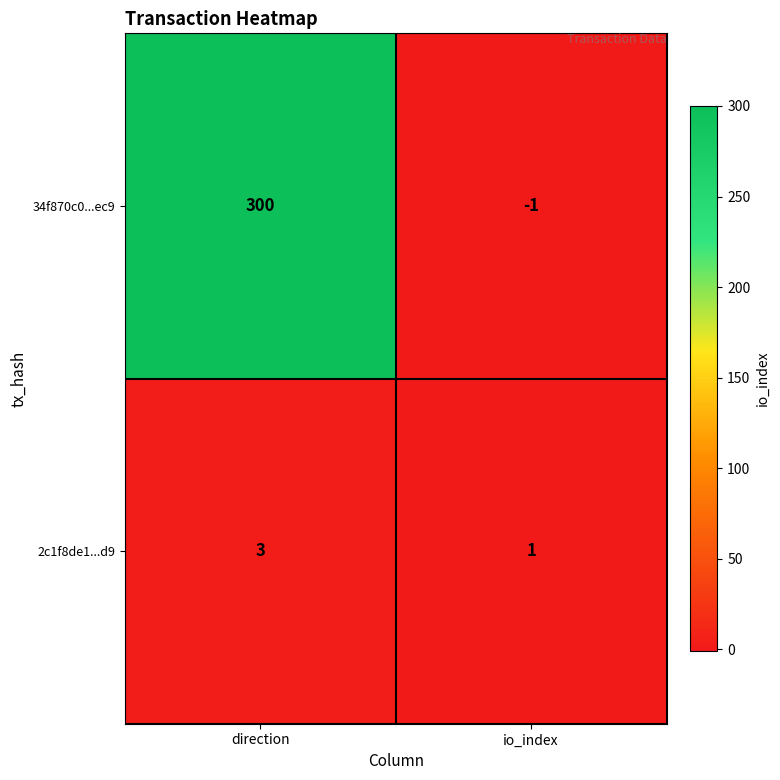

How many values in 34f870c0...ec9 are below zero?

1